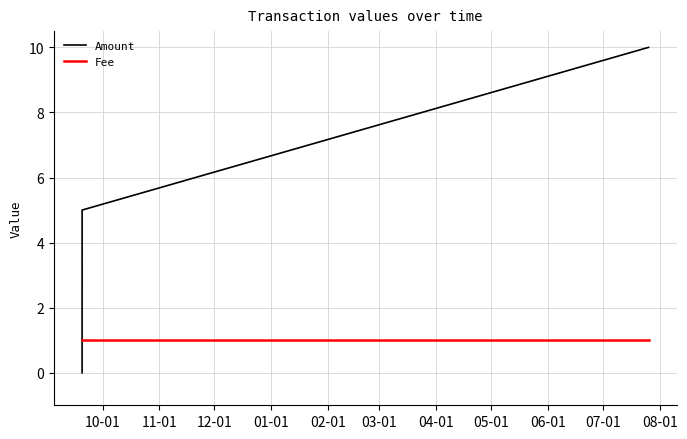

Reading left to right, what are all the values shown in this chart?

Amount: 0	5	10
Fee: 1	1	1